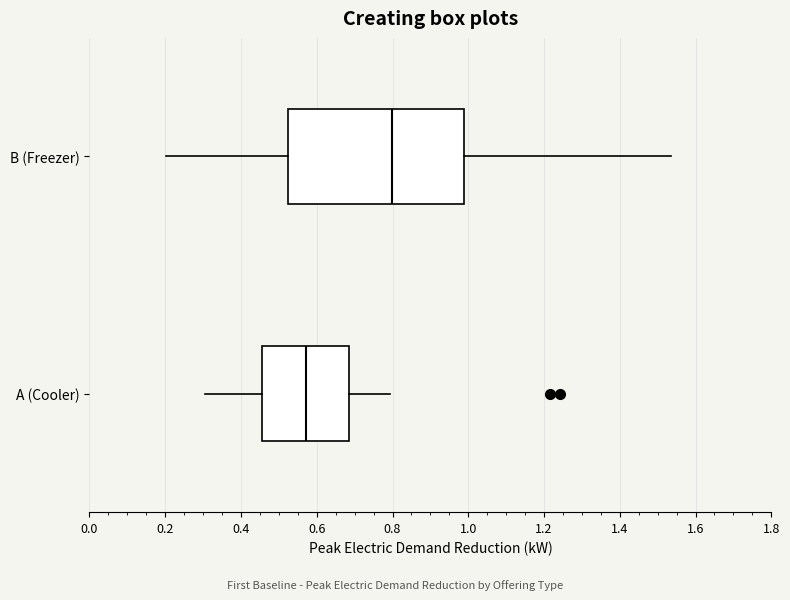

Where does the median line of the box for A (Cooler) sit on the x-axis? The values are not printed on the chart, so give them approximately, as read against the axis.

0.58